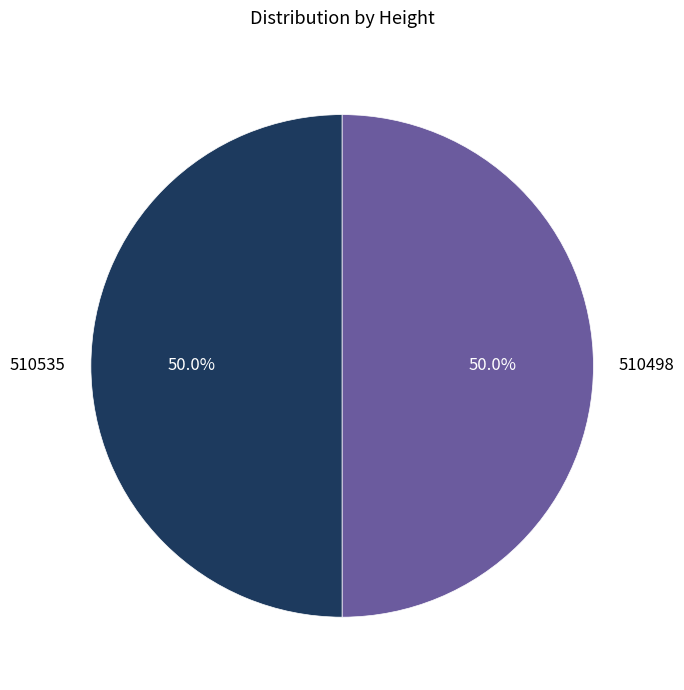

How much of the chart is everything except 510535?

50.0%